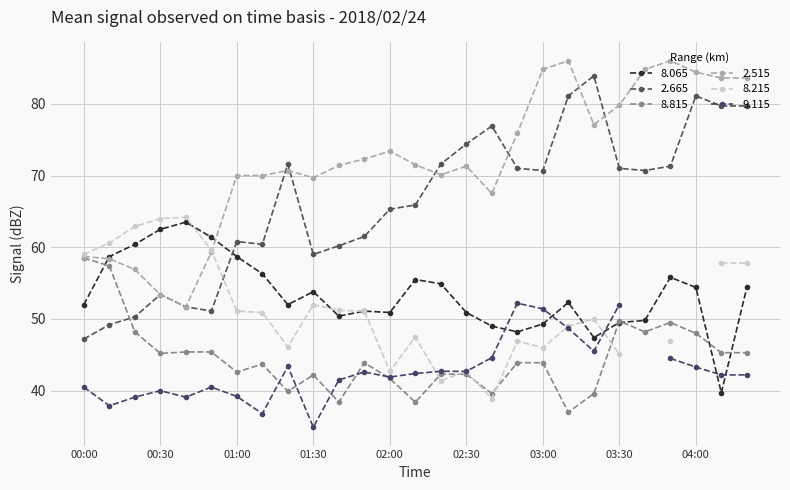

What position from the left is 00:50?

6